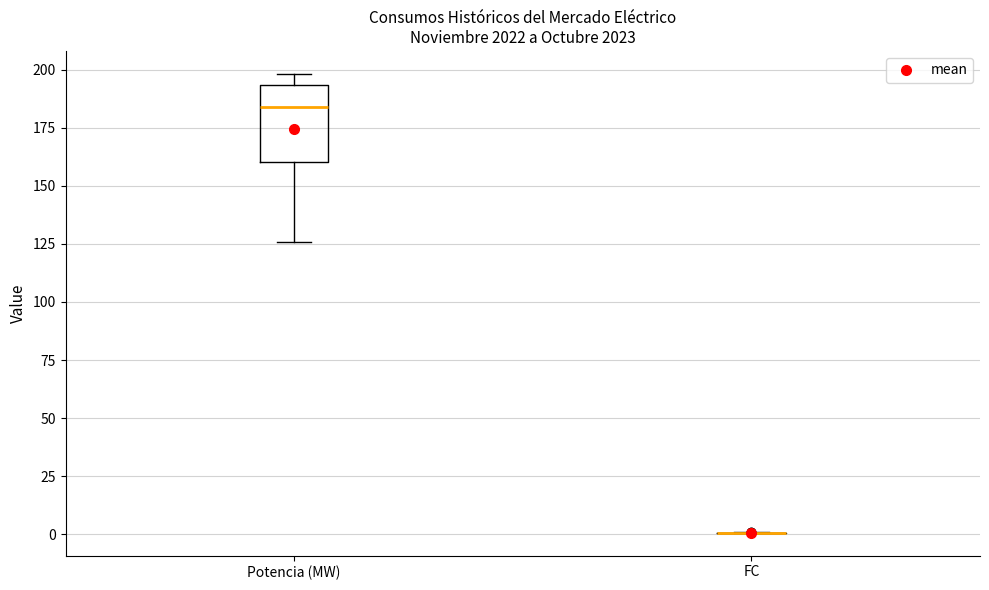

Which box is the tallest, from its lower edge to its upper edge?

Potencia (MW)